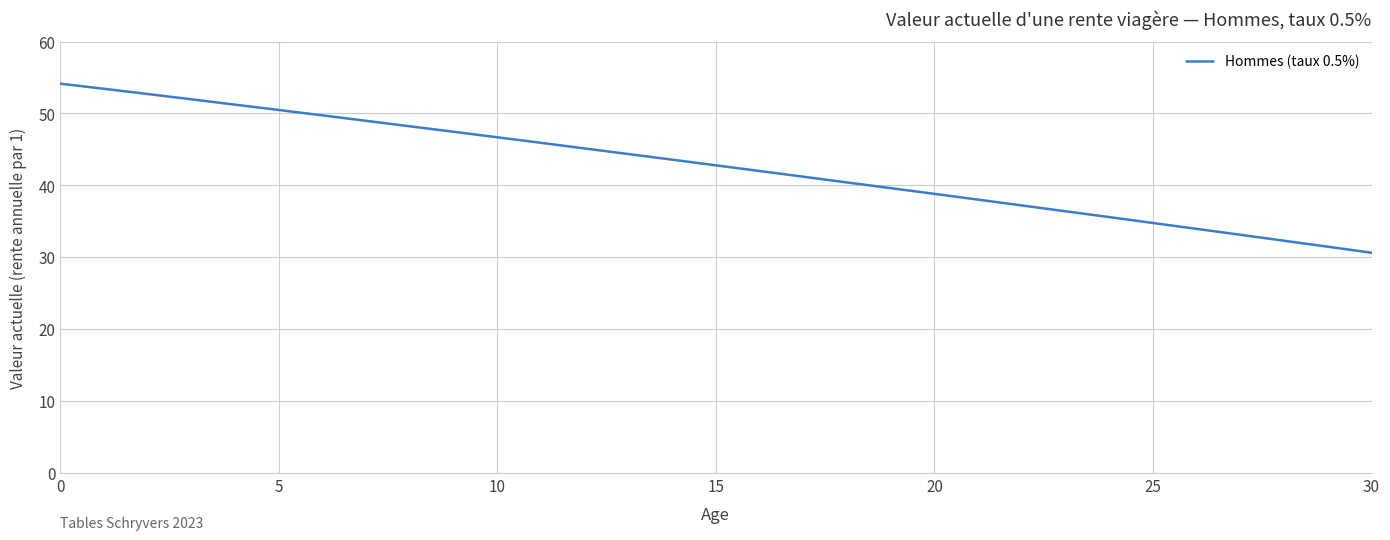

What is the minimum value shown in the chart?

30.6